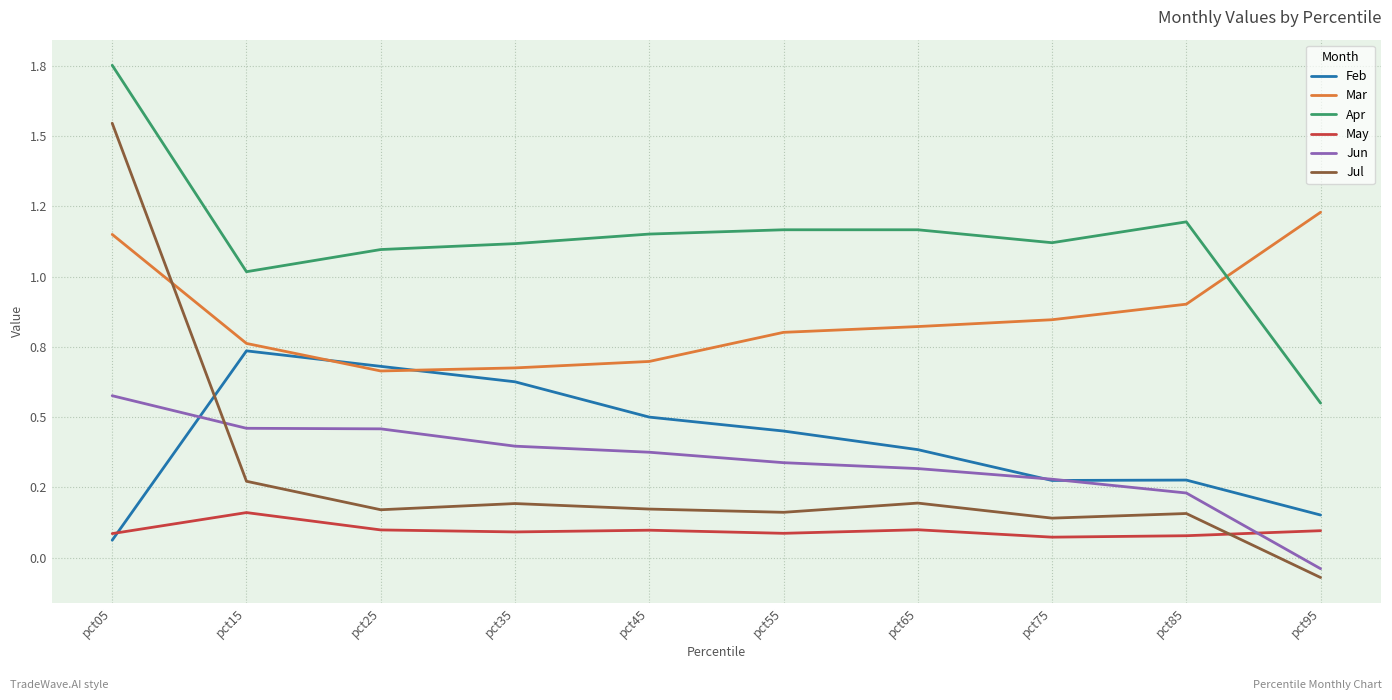

Does the chart have visible grid lines?

Yes